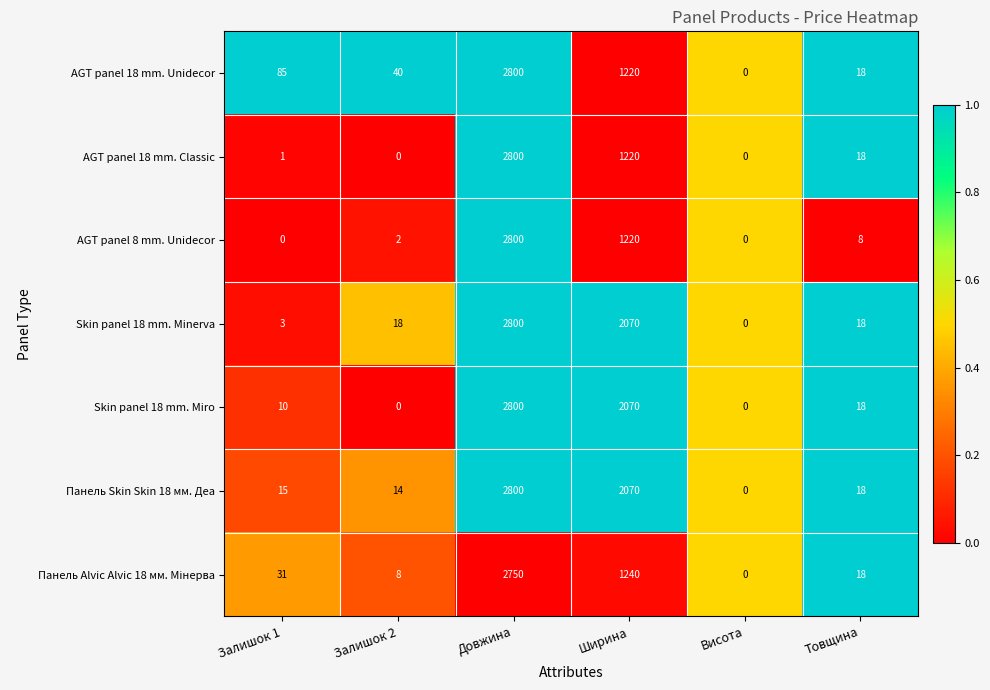

Rank the categories by AGT panel 18 mm. Unidecor value from lowest to highest.

Висота, Товщина, Залишок 2, Залишок 1, Ширина, Довжина